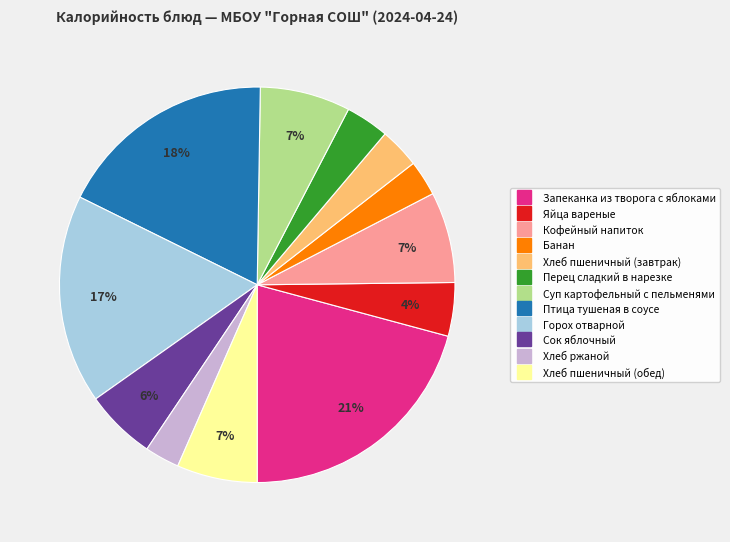

Is there any slice that represents more than half of the pie?

No